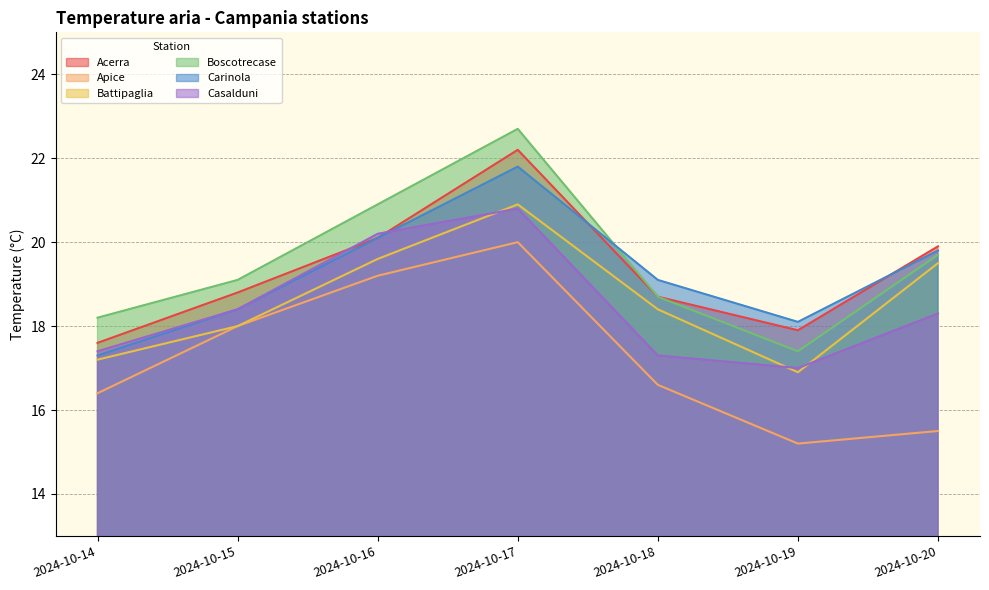

How many intersections are there between Casalduni and Battipaglia?

3